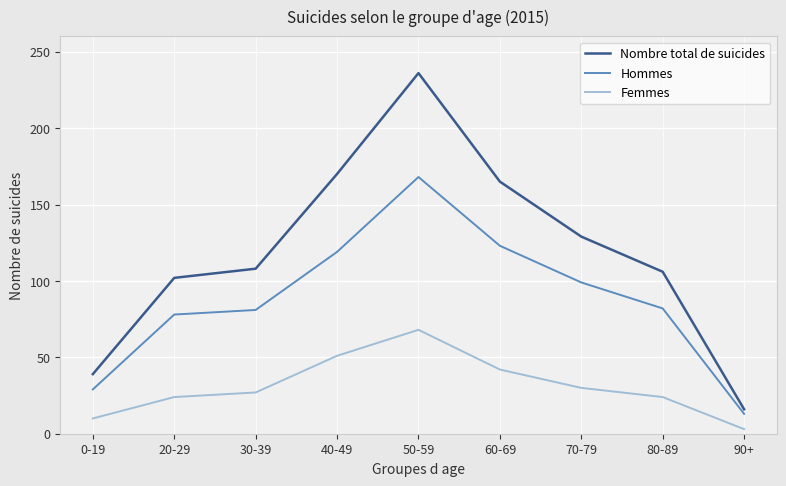

At 80-89, list the series in order from largest to smallest.

Nombre total de suicides, Hommes, Femmes